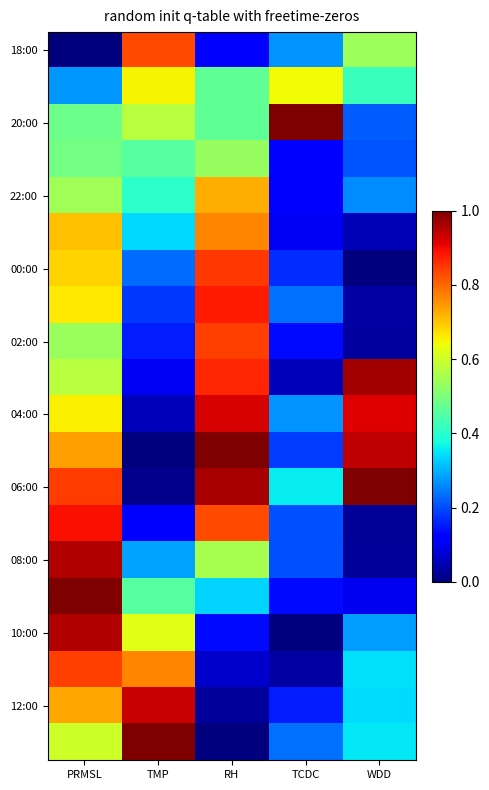

How many series are shown in this chart?

20